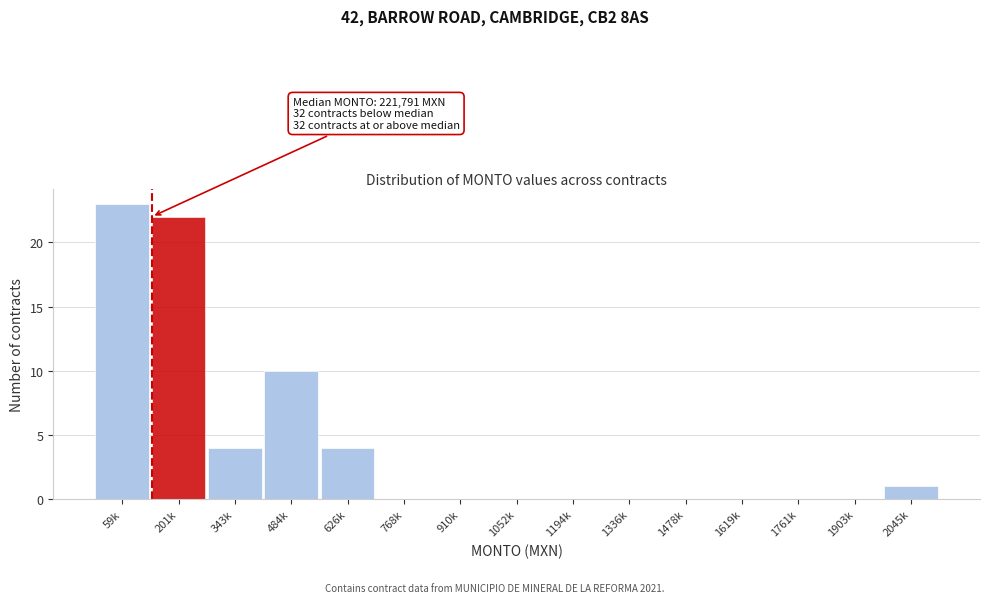

Reading left to right, transcribe all the data shown in this chart.

59k=23	201k=22	343k=4	484k=10	626k=4	768k=0	910k=0	1052k=0	1194k=0	1336k=0	1478k=0	1619k=0	1761k=0	1903k=0	2045k=1